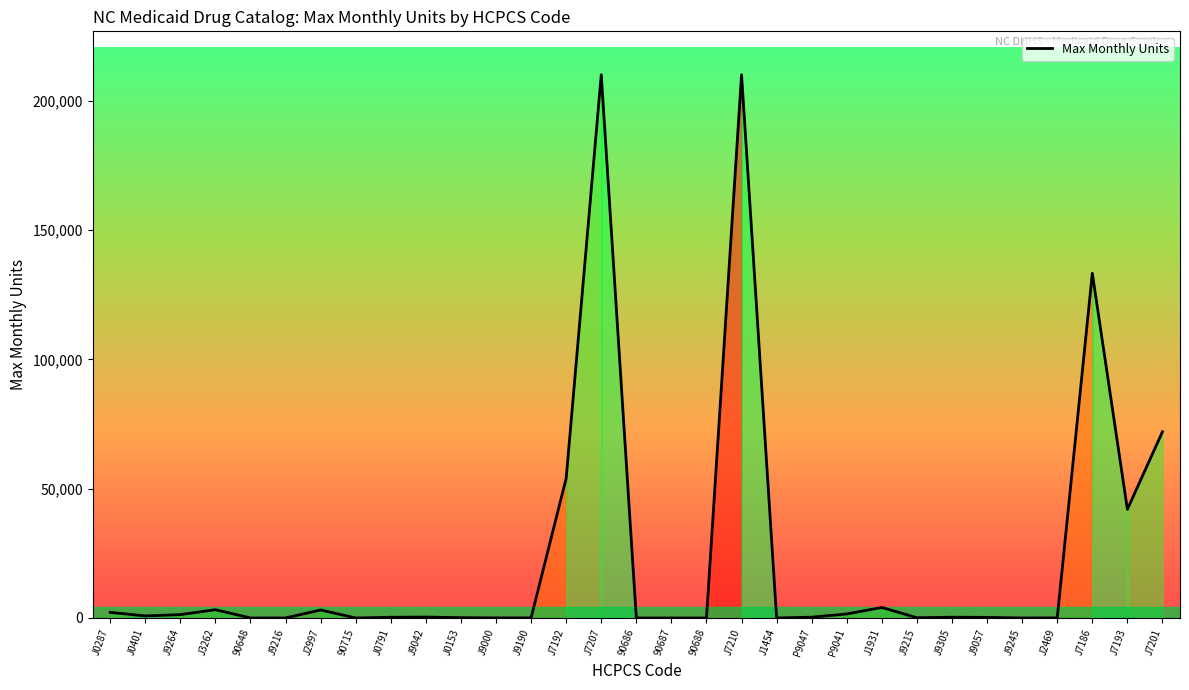

At which label is the value closest to 105000?

J7186